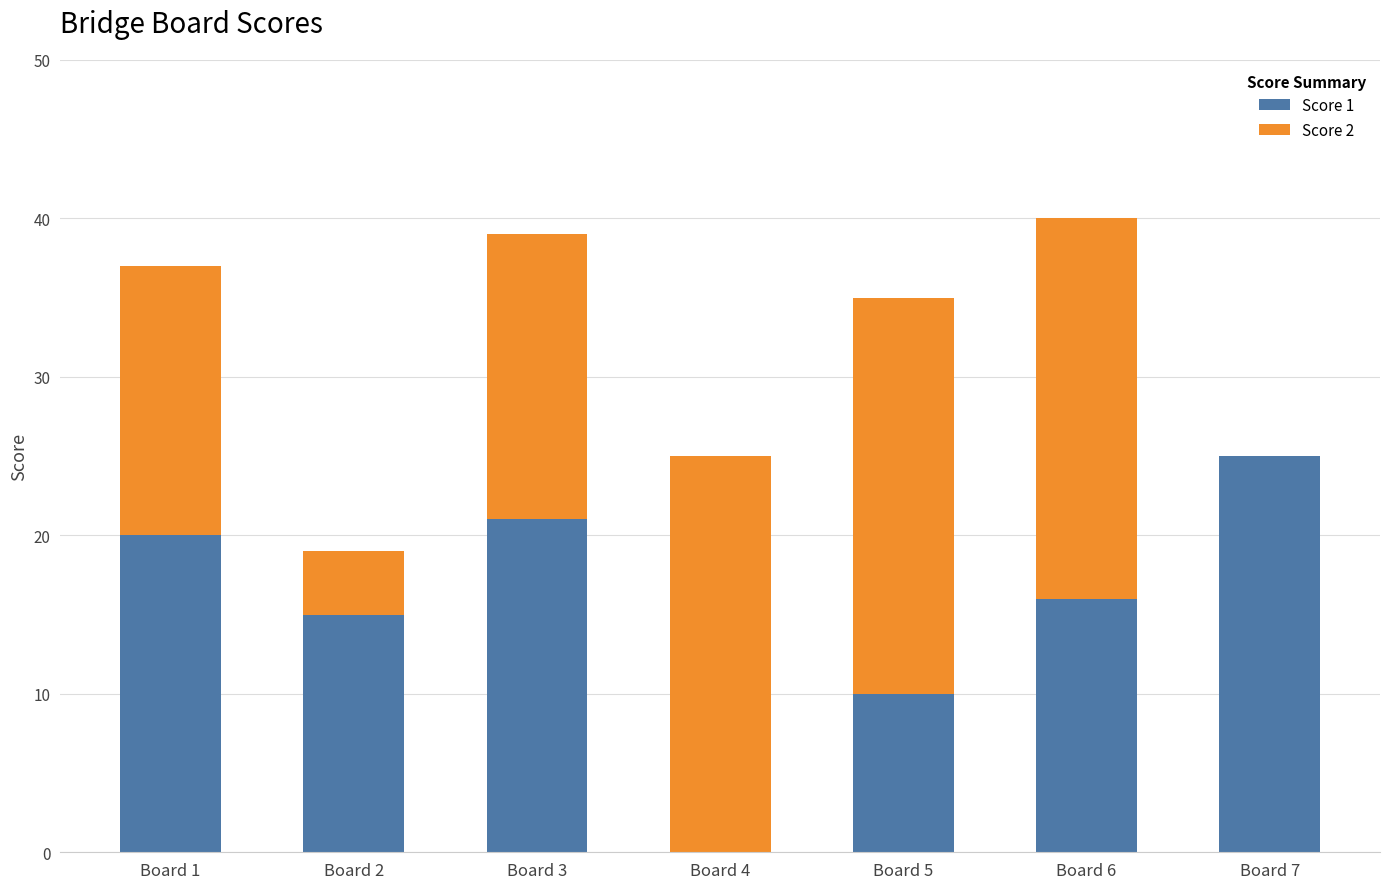

Reading right to left, what are the values for Score 1?

Board 7=25	Board 6=16	Board 5=10	Board 4=0	Board 3=21	Board 2=15	Board 1=20